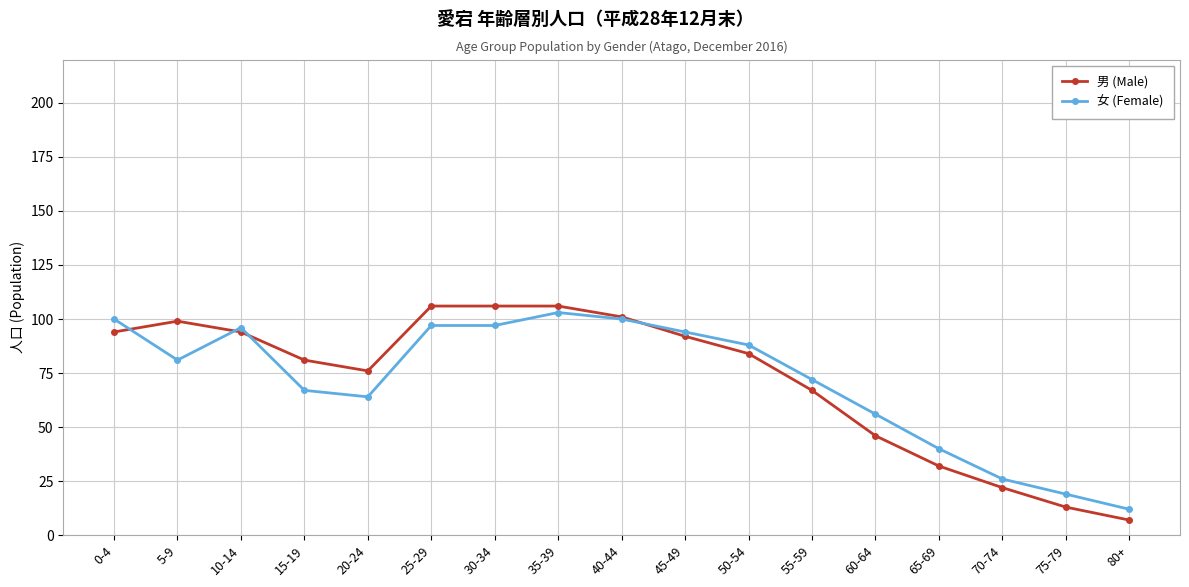

How many lines are shown in the chart?

2